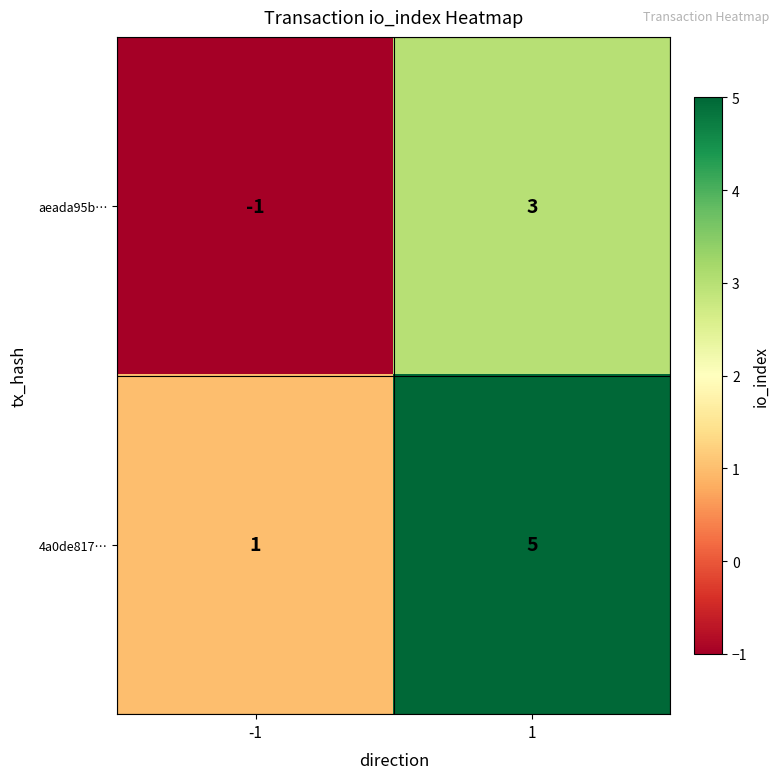

The value of 4a0de817… at -1 is 1. True or false?

True